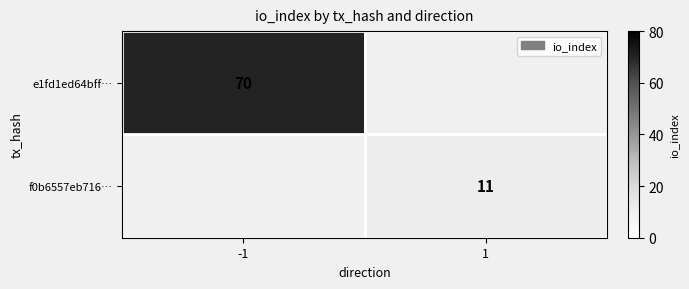

True or false: e1fd1ed64bff… has a value of 70 at -1.

True